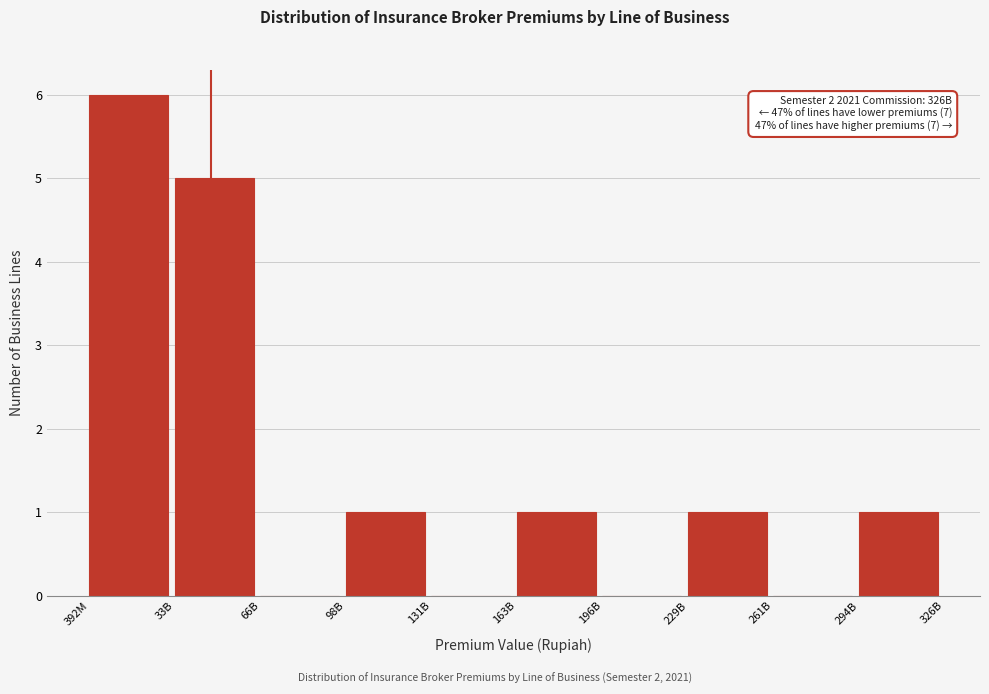

Reading left to right, transcribe all the data shown in this chart.

392M=6	33B=5	66B=0	98B=1	131B=0	163B=1	196B=0	229B=1	261B=0	294B=1